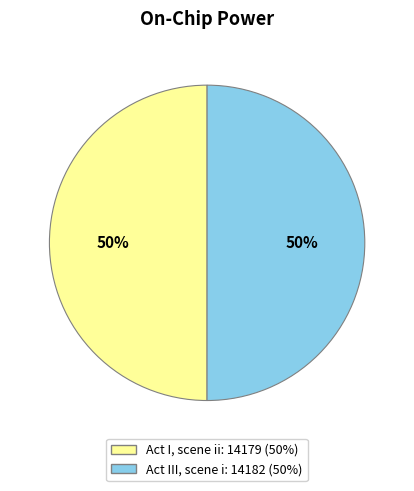

Combined, do Act I, scene ii and Act III, scene i account for over 50%?

Yes